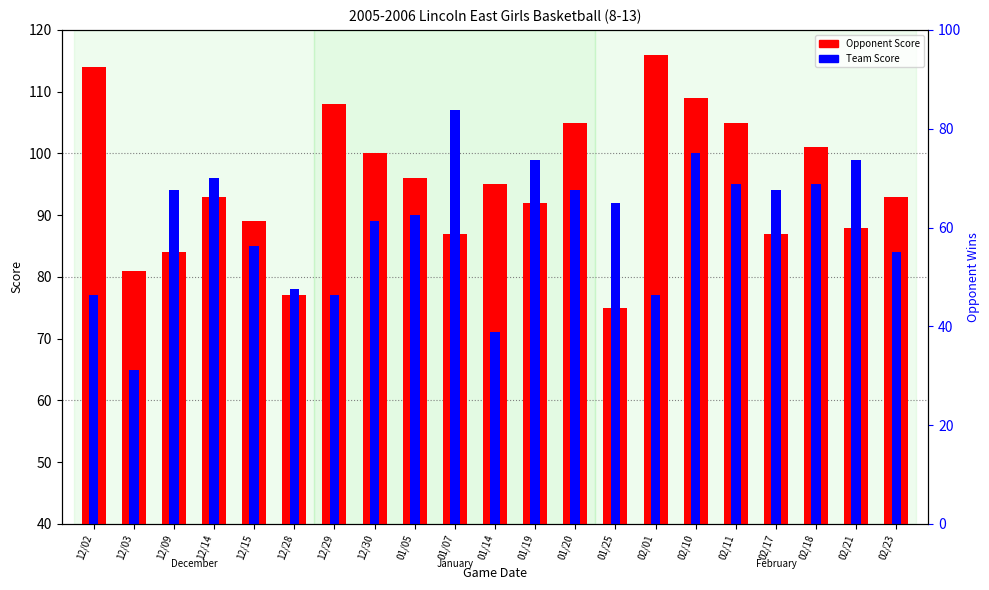

List the series in order of their peak value, lowest first.

Team Score, Opponent Score